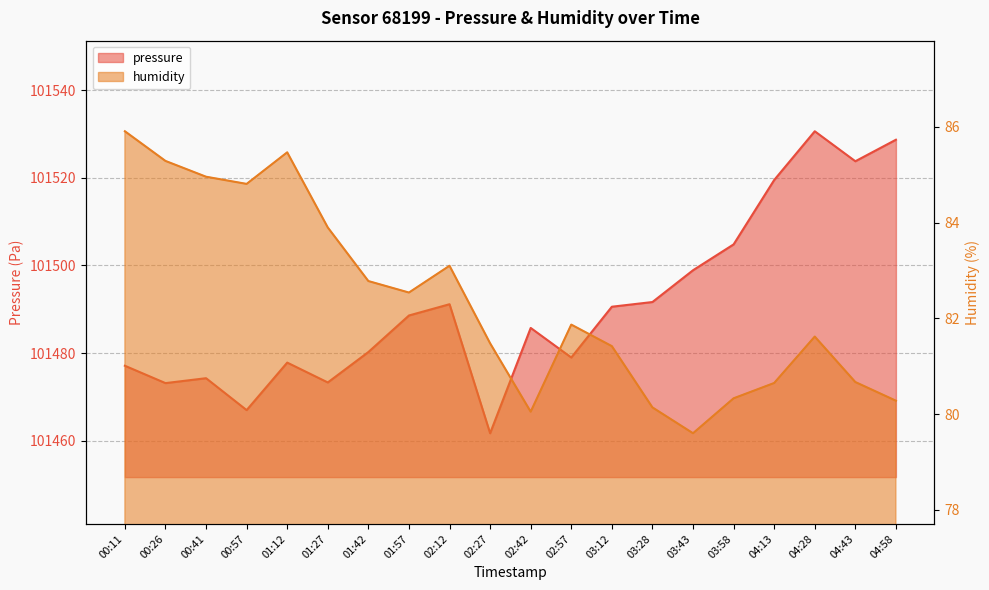

What is the difference between the maximum and minimum values in the pressure series?

68.9